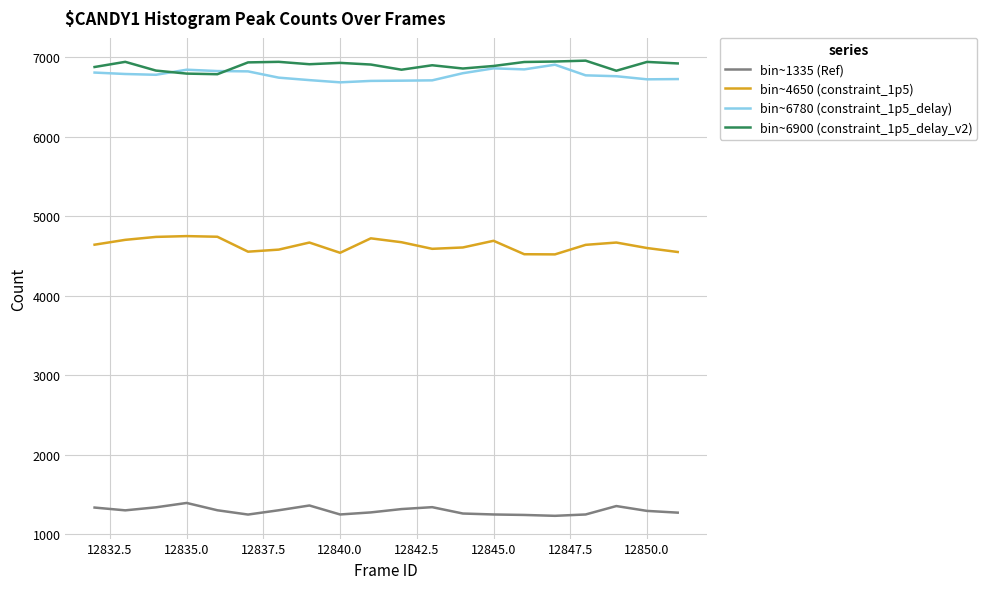

What is the smallest value displayed?

1231